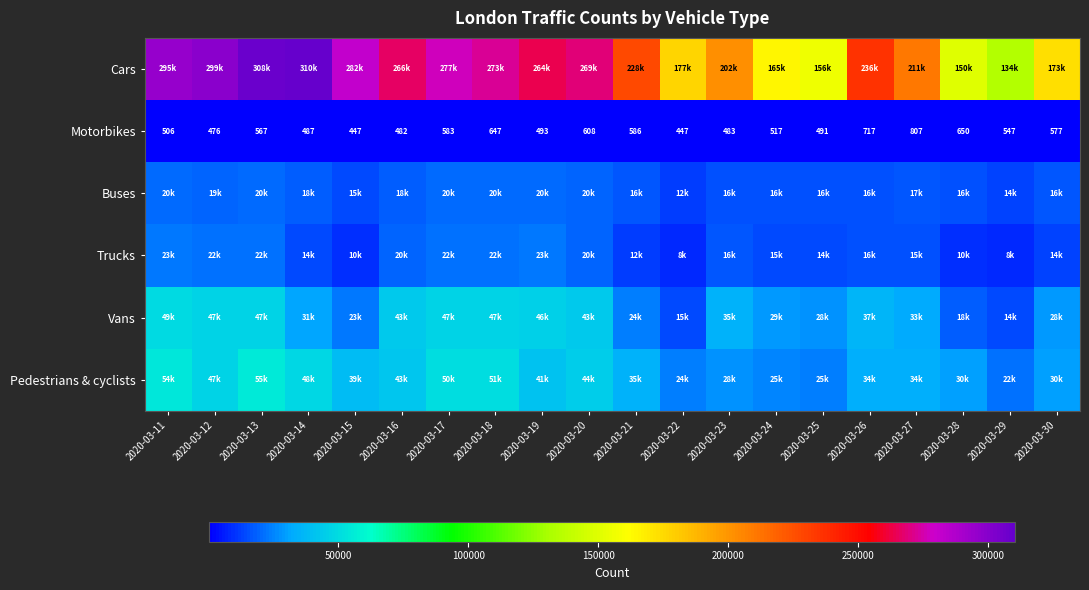

Is it true that Motorbikes equals 476 at 2020-03-12?

True